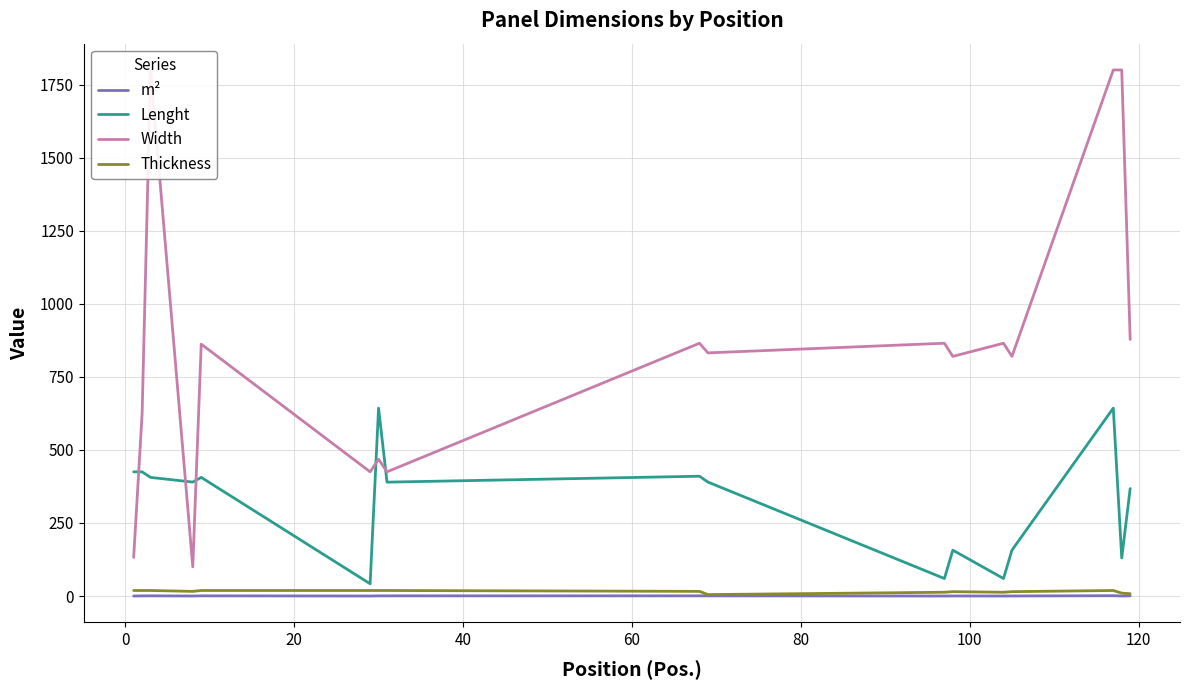

What are all the series names shown in the legend?

m², Lenght, Width, Thickness